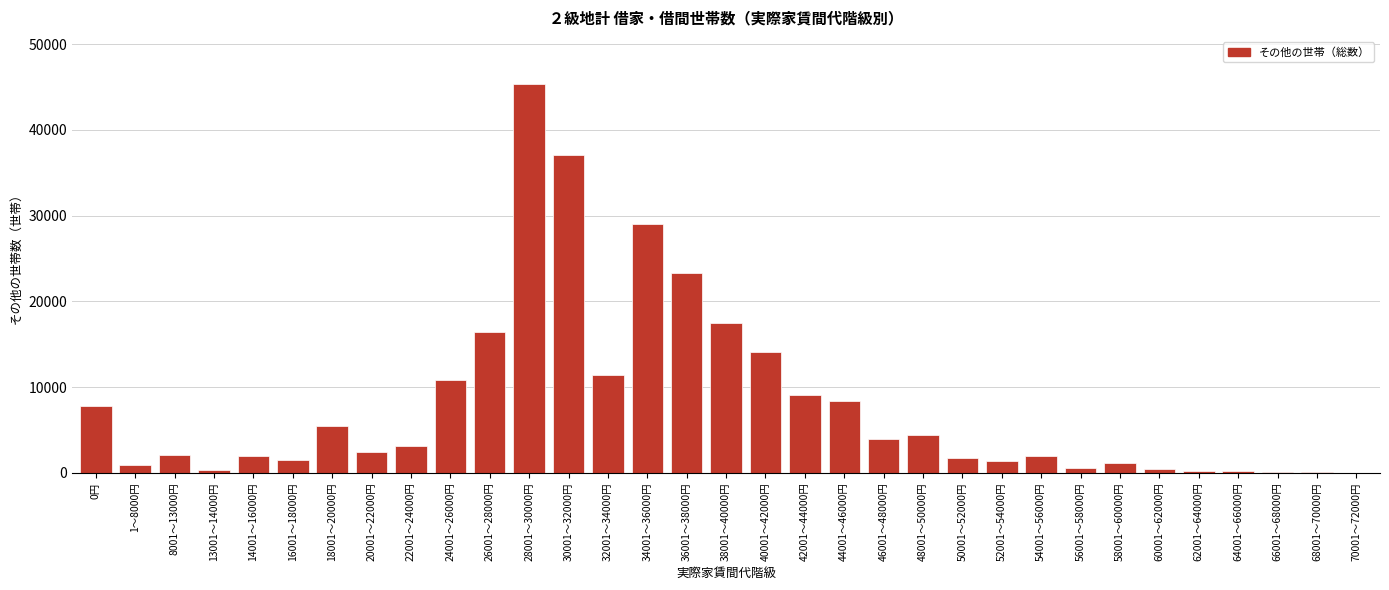

Where is the data nearest to the value 22720?

36001～38000円